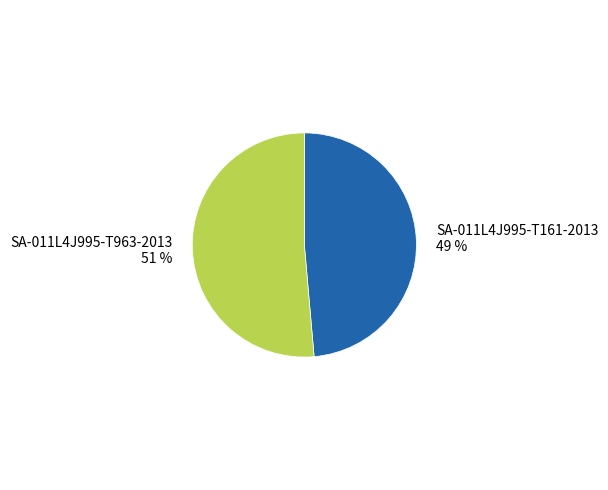

To the nearest percent, what is the average slice percentage?

50%